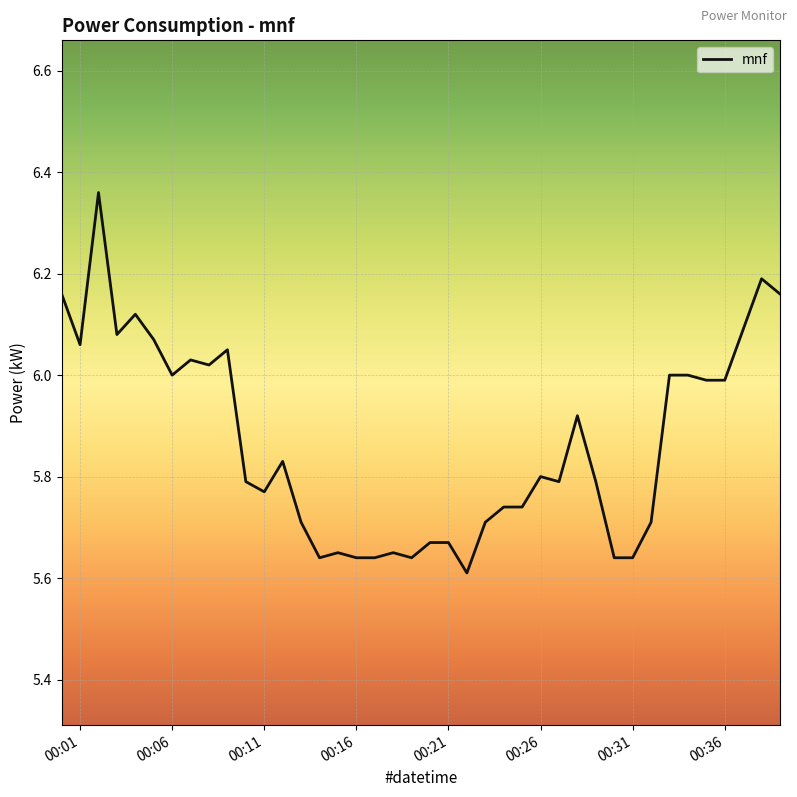

Does the chart display data point markers on the line(s)?

No